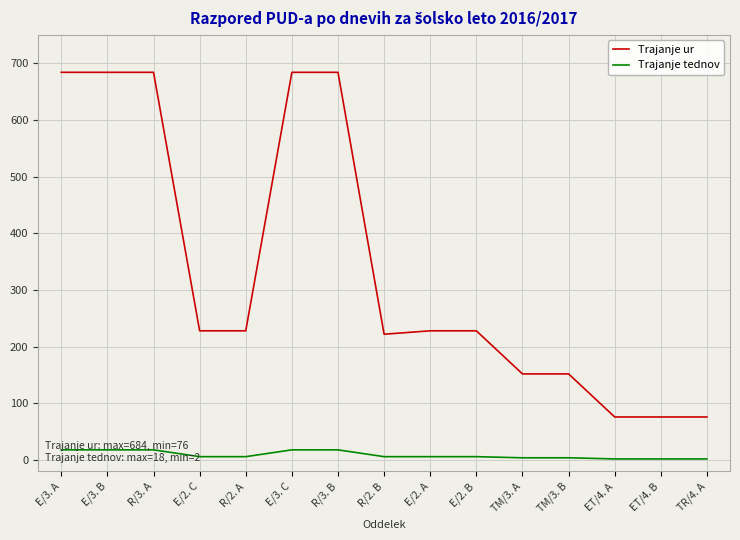

Which series has the widest spread of values?

Trajanje ur